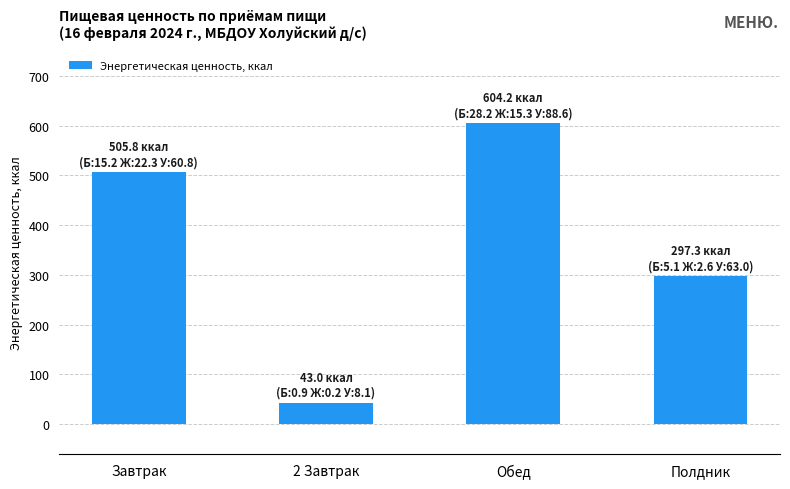

Reading right to left, transcribe all the data shown in this chart.

297.3	604.2	43.0	505.8